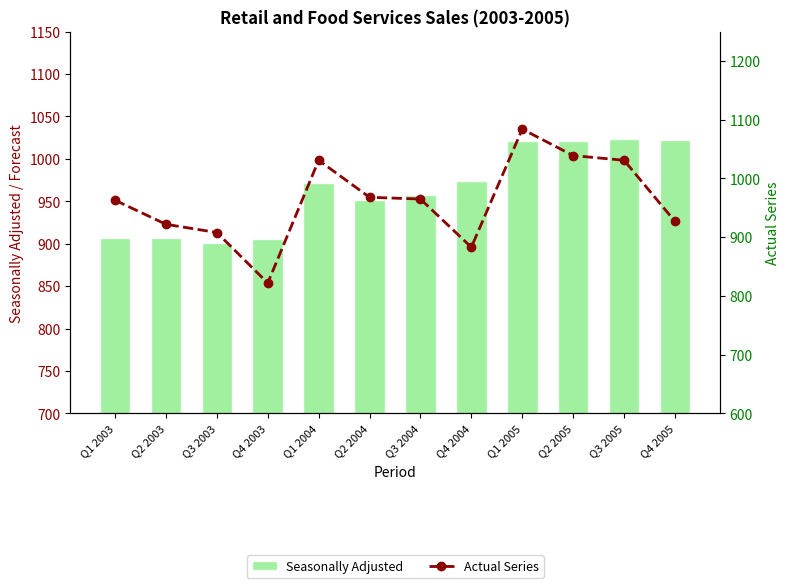

What is the minimum value shown in the chart?

822.0